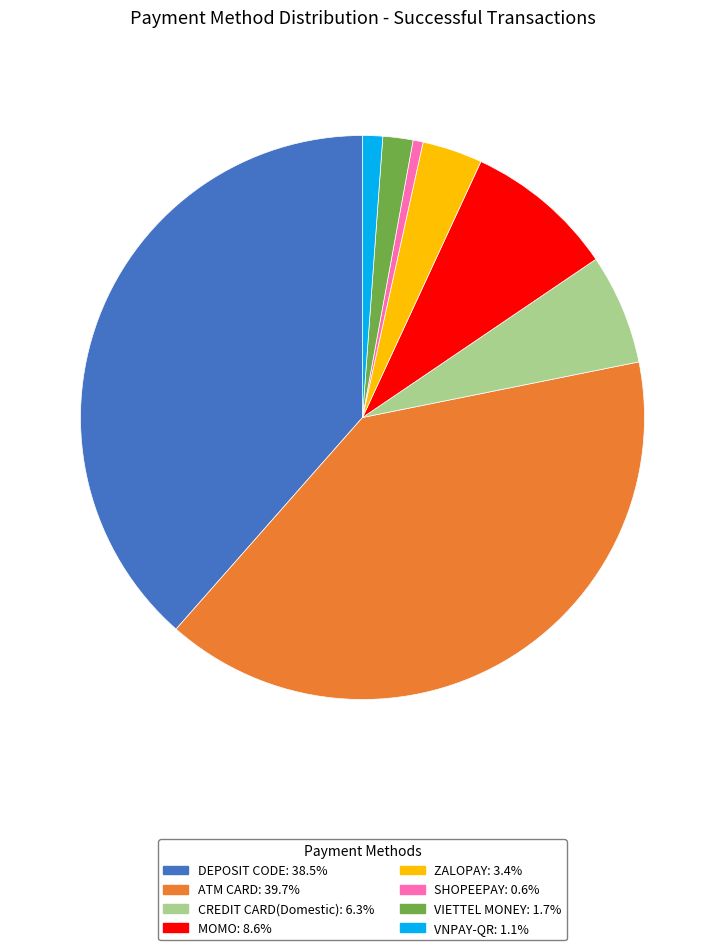

Combined, do MOMO: 8.6% and ZALOPAY: 3.4% account for over 50%?

No